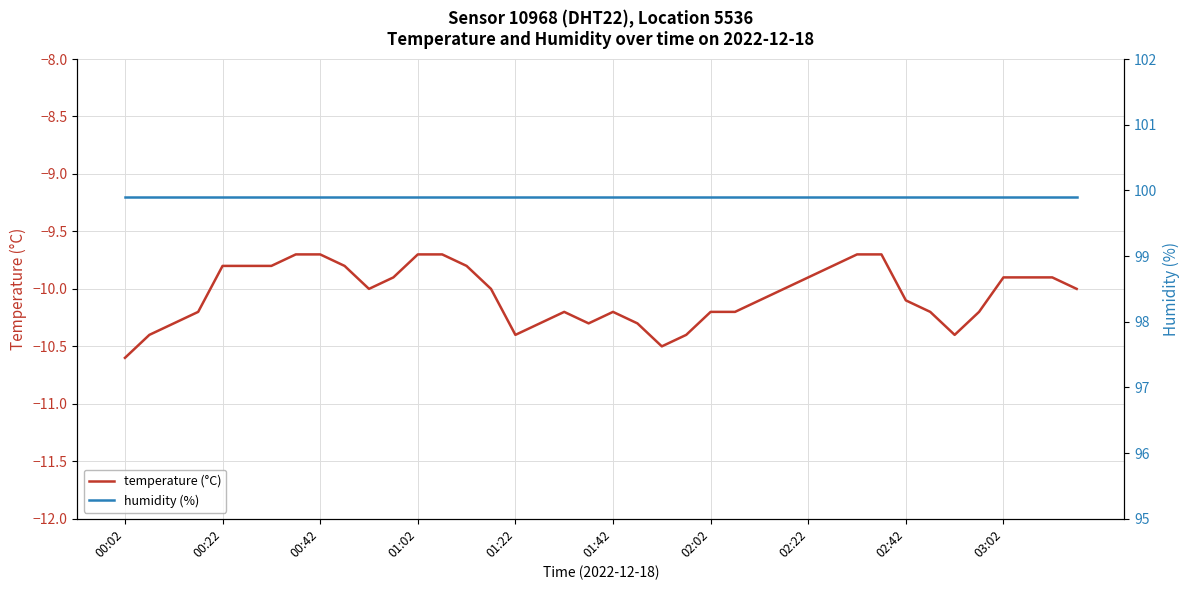

Reading left to right, what are all the values shown in this chart?

temperature: -10.6	-10.4	-10.3	-10.2	-9.8	-9.8	-9.8	-9.7	-9.7	-9.8	-10.0	-9.9	-9.7	-9.7	-9.8	-10.0	-10.4	-10.3	-10.2	-10.3	-10.2	-10.3	-10.5	-10.4	-10.2	-10.2	-10.1	-10.0	-9.9	-9.8	-9.7	-9.7	-10.1	-10.2	-10.4	-10.2	-9.9	-9.9	-9.9	-10.0
humidity: 99.9	99.9	99.9	99.9	99.9	99.9	99.9	99.9	99.9	99.9	99.9	99.9	99.9	99.9	99.9	99.9	99.9	99.9	99.9	99.9	99.9	99.9	99.9	99.9	99.9	99.9	99.9	99.9	99.9	99.9	99.9	99.9	99.9	99.9	99.9	99.9	99.9	99.9	99.9	99.9